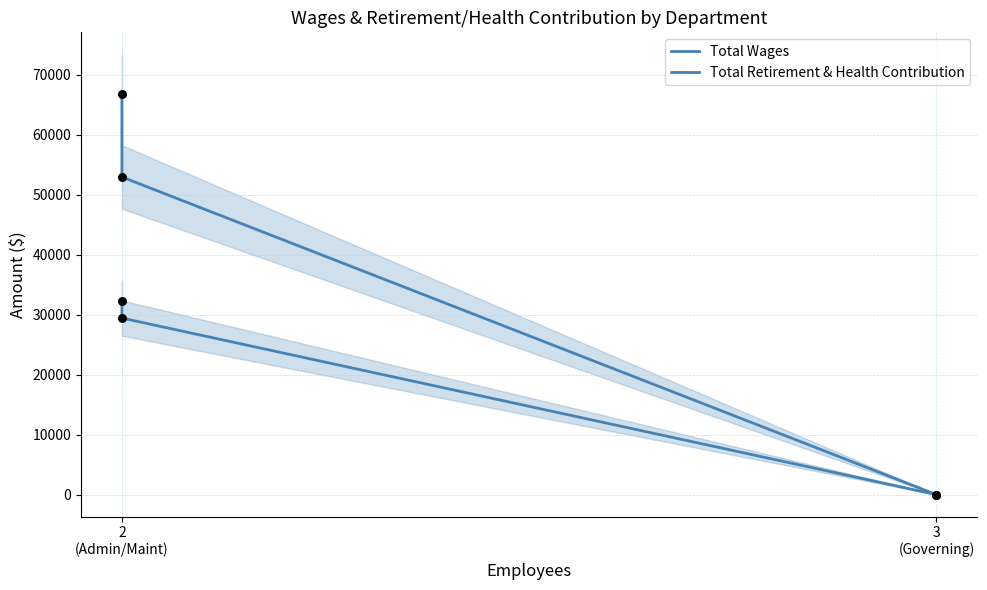

What are all the series names shown in the legend?

Total Wages, Total Retirement & Health Contribution